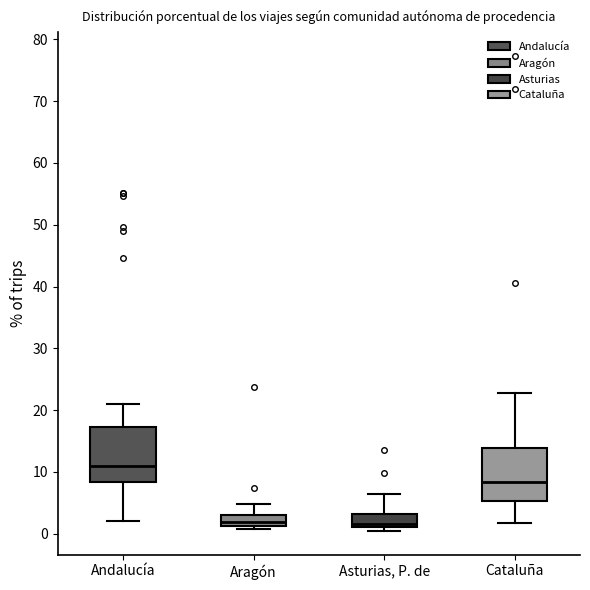

Which box's median line is the highest?

Andalucía